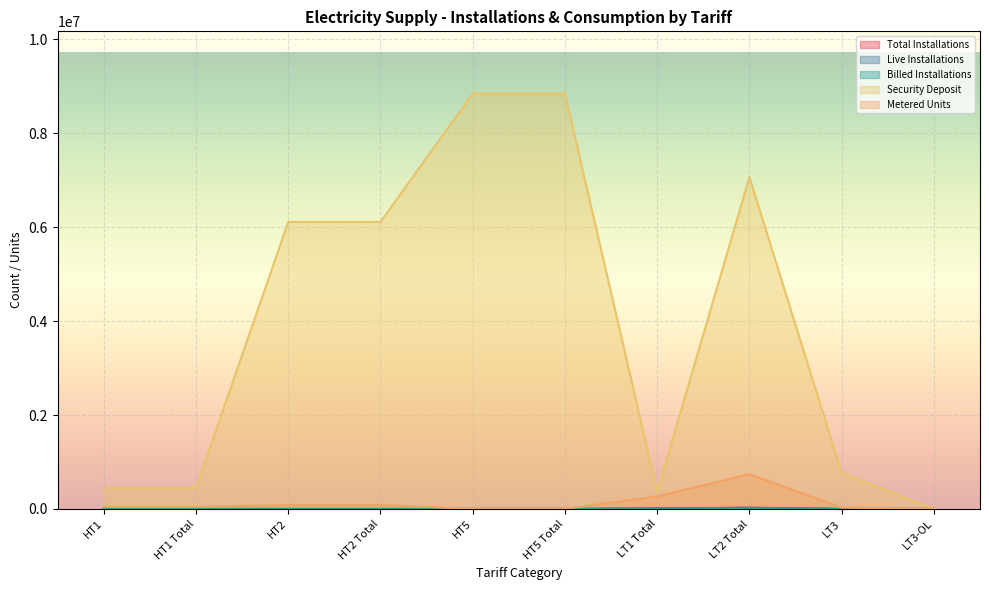

At which label does Security Deposit reach its peak?

HT5